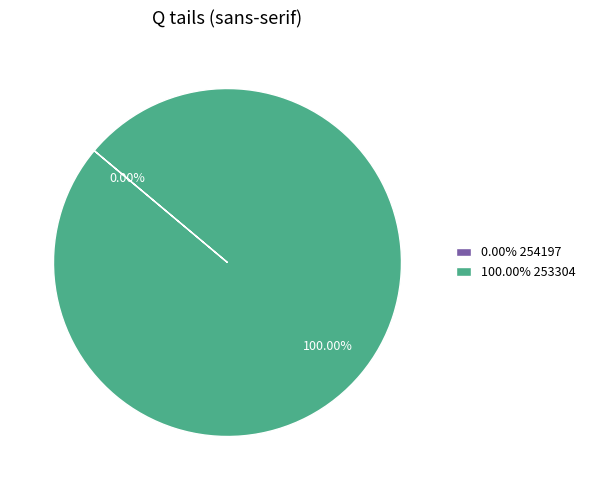

The 254197 slice represents 8% of the pie. True or false?

False